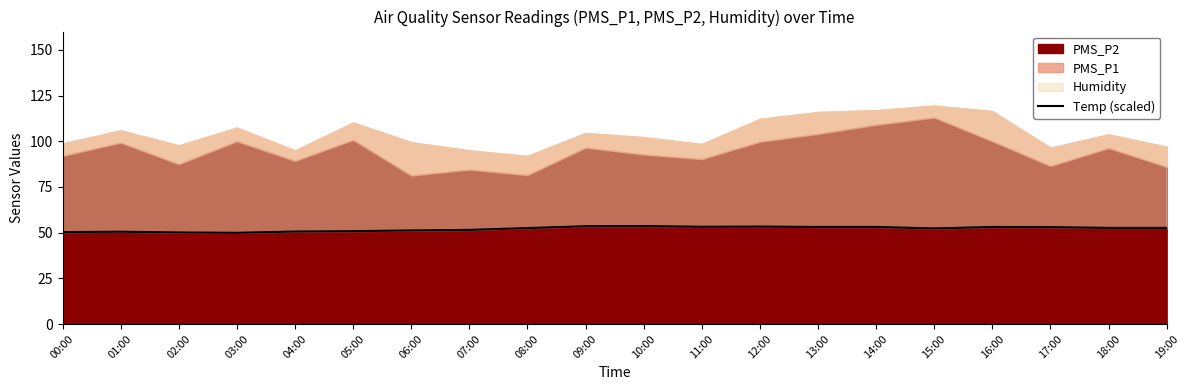

What is the greatest value displayed?

53.6